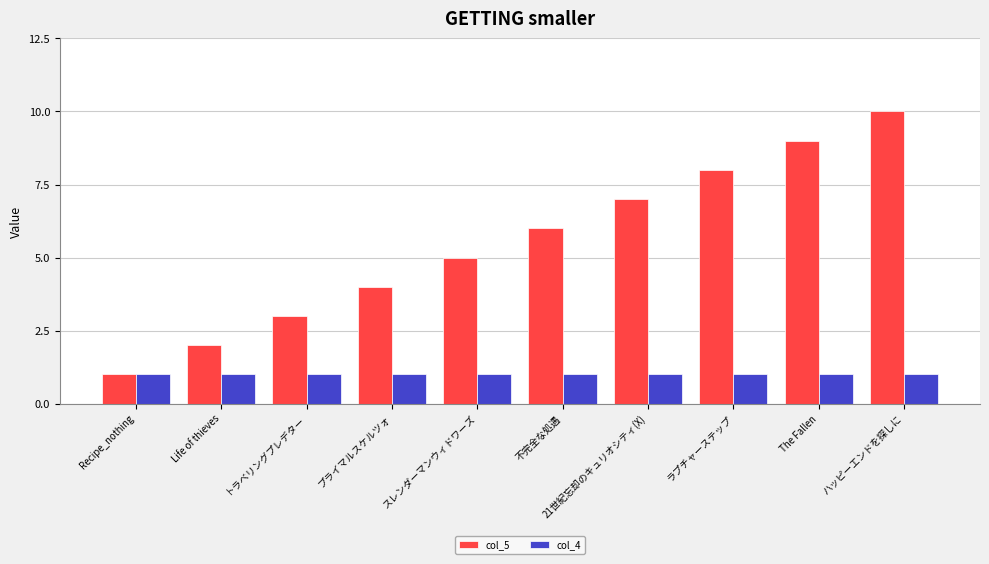

List the series in order of their peak value, lowest first.

col_4, col_5